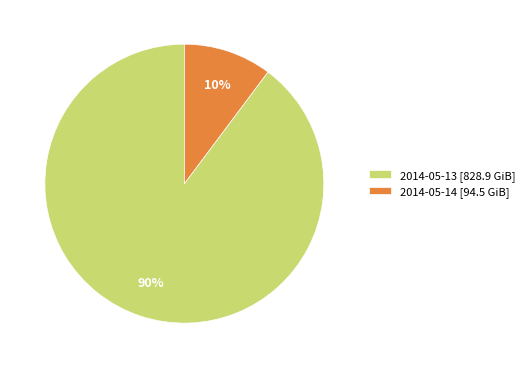

Rank the categories by value from highest to lowest.

2014-05-13, 2014-05-14